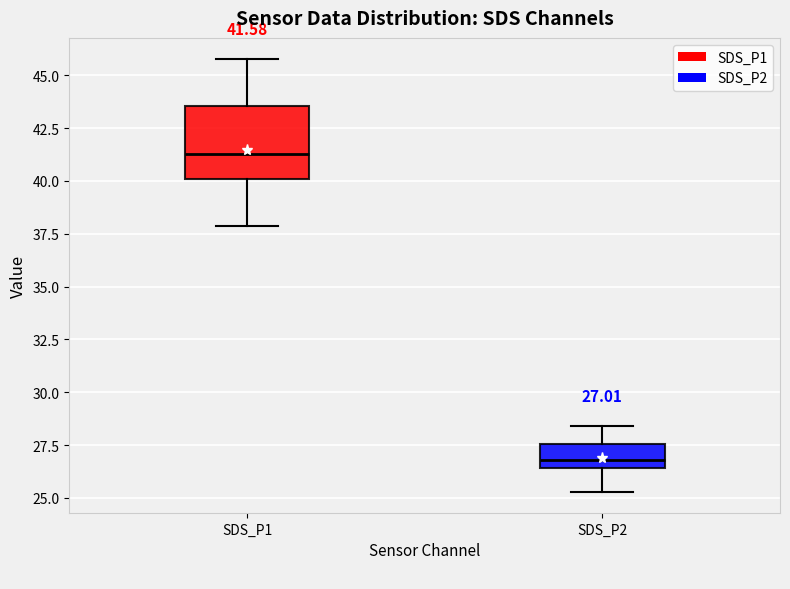

Which box's median line is the lowest?

SDS_P2